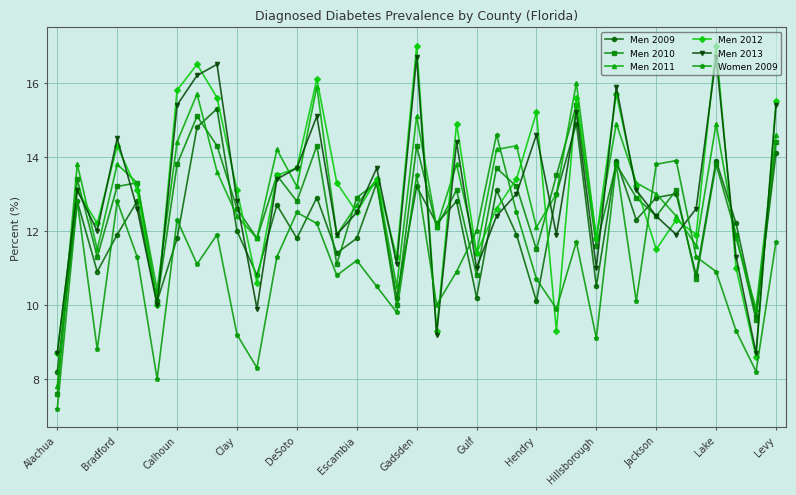

Which series has the largest total across all categories?

Men 2012